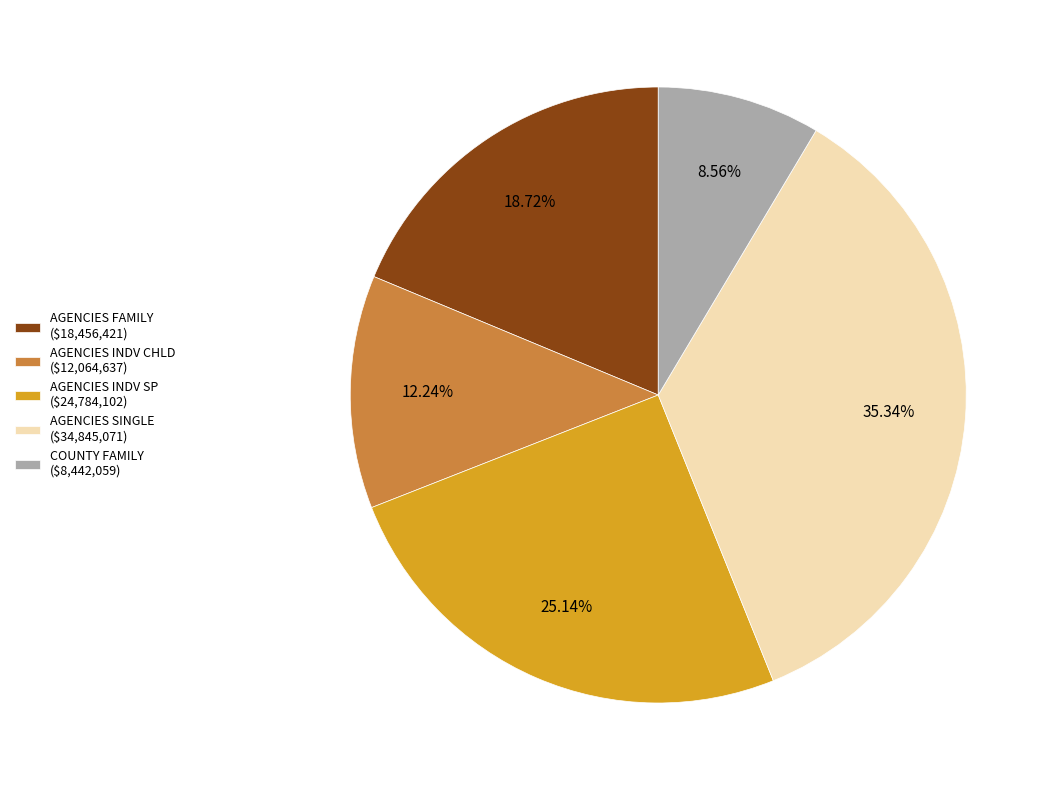

Is there a majority slice in this chart?

No